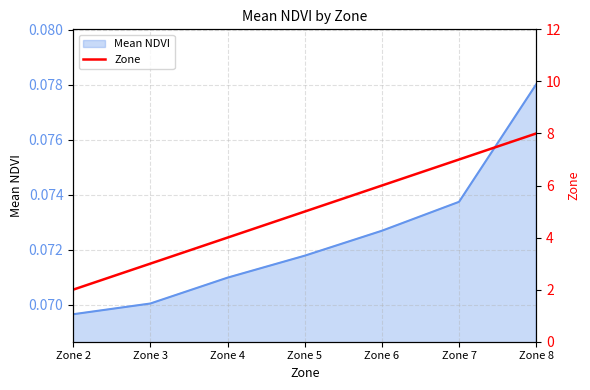

Count the number of categories in the chart.

7